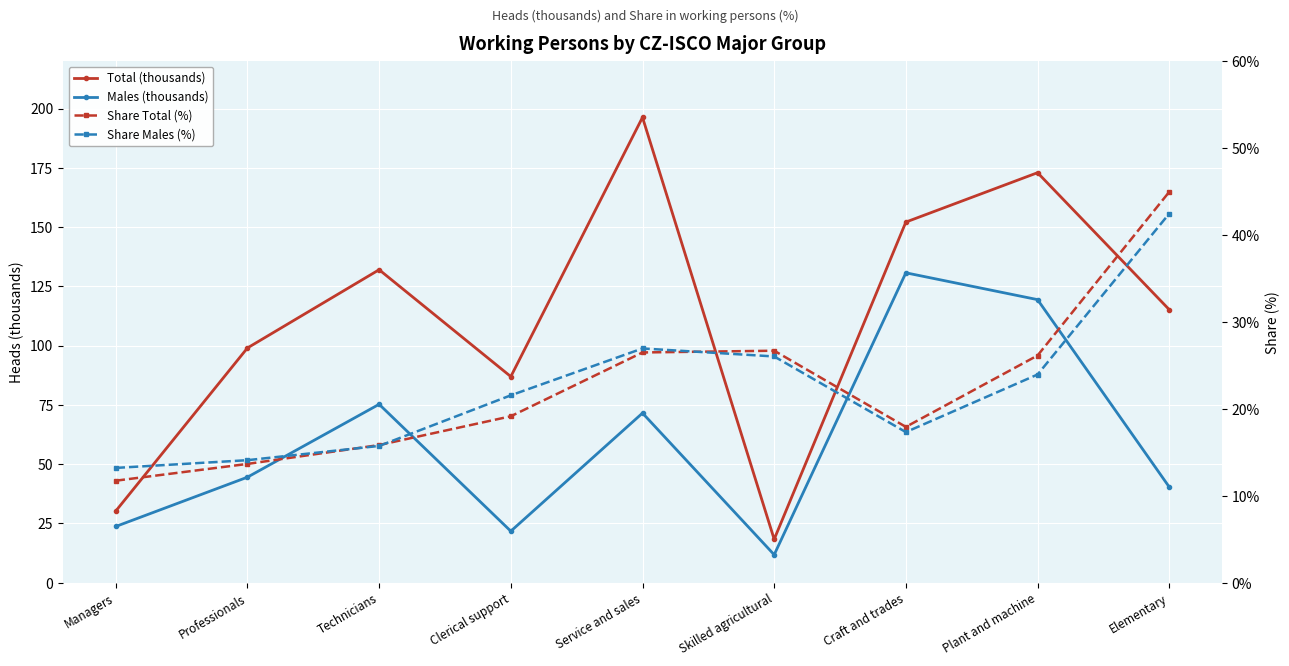

What is the spread (max minus min) of values at Plant and machine?

149.0